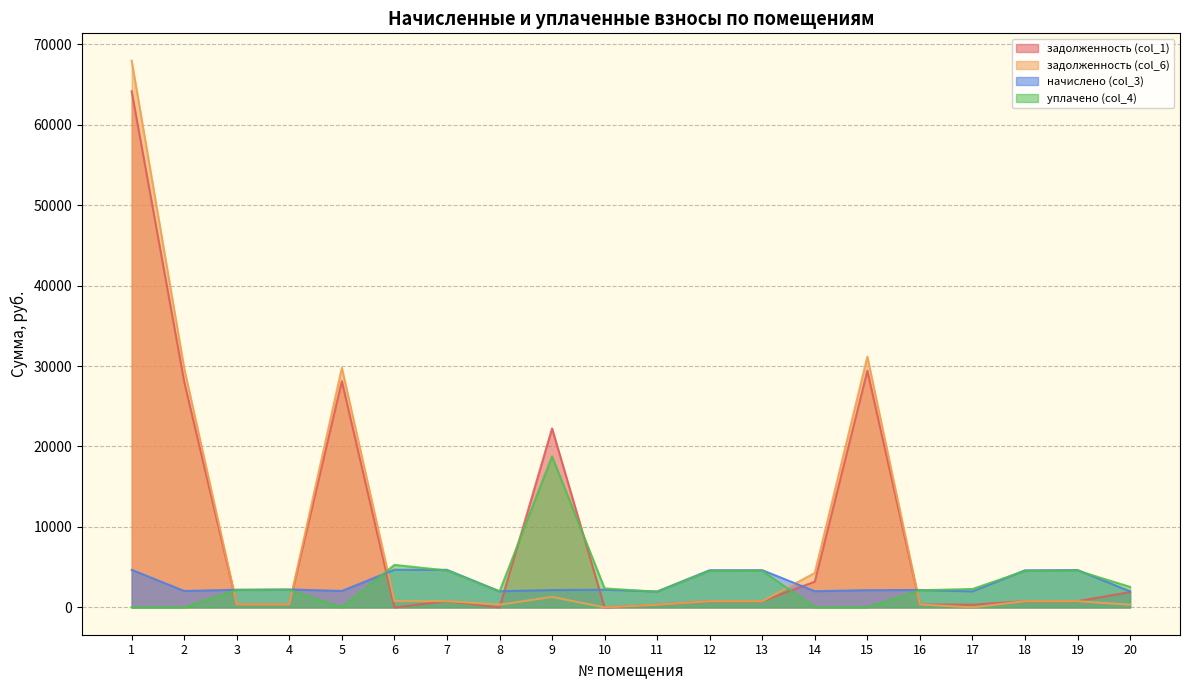

What is the sum of all начислено (col_3) values?

59665.8